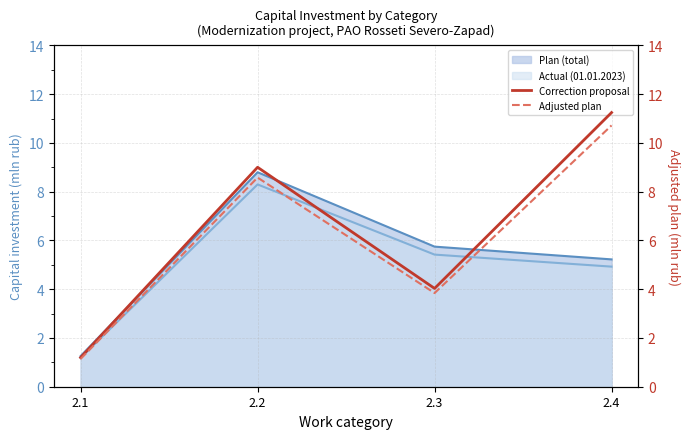

How many data points in Adjusted plan are less than 8?

2